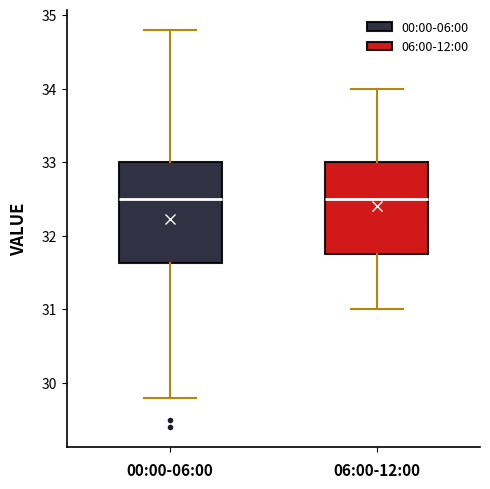

Comparing the boxes themselves (not the whiskers), which one is the tallest?

00:00-06:00